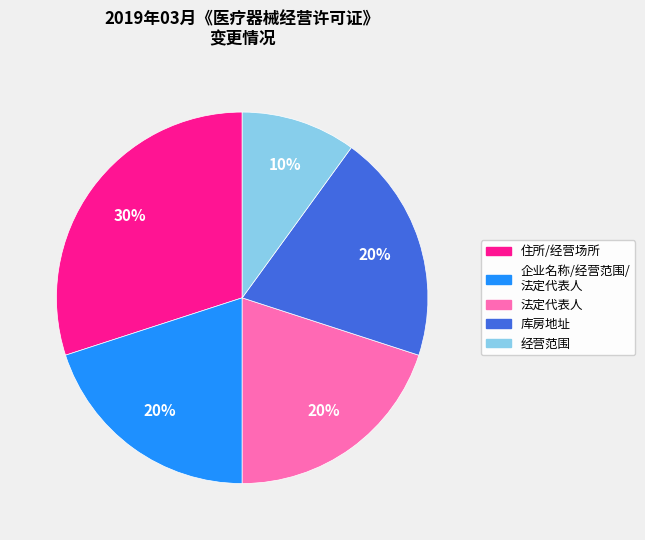

Does any single category account for the majority?

No